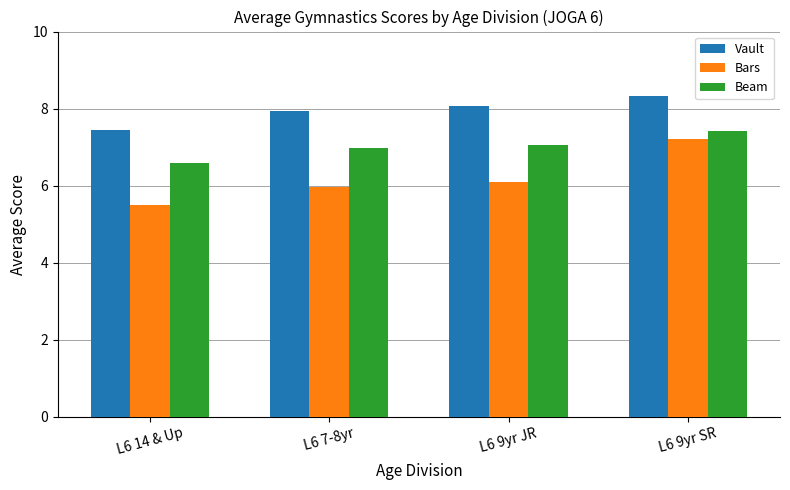

What is the spread (max minus min) of values at L6 9yr SR?

1.1